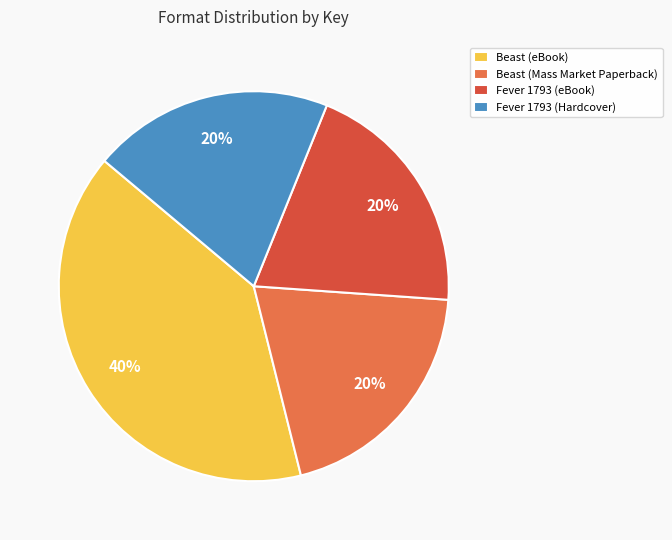

To the nearest percent, what is the combined percentage of Fever 1793 (Hardcover) and Fever 1793 (eBook)?

40%